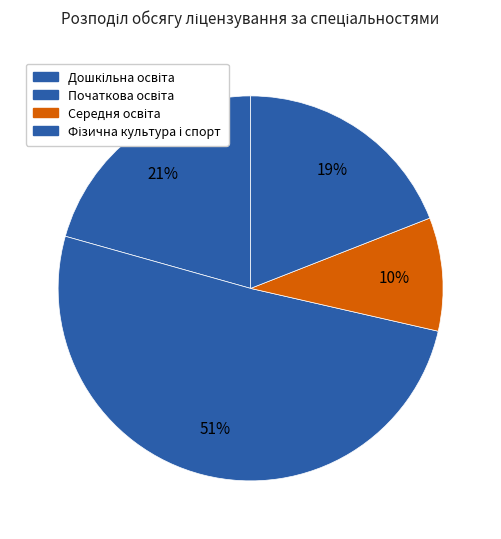

To the nearest percent, what is the difference between the Фізична культура і спорт and Початкова освіта slice percentages?

32%